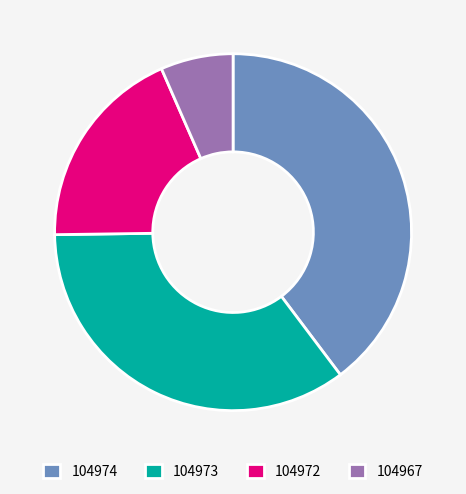

Which slice is the smallest?

104967